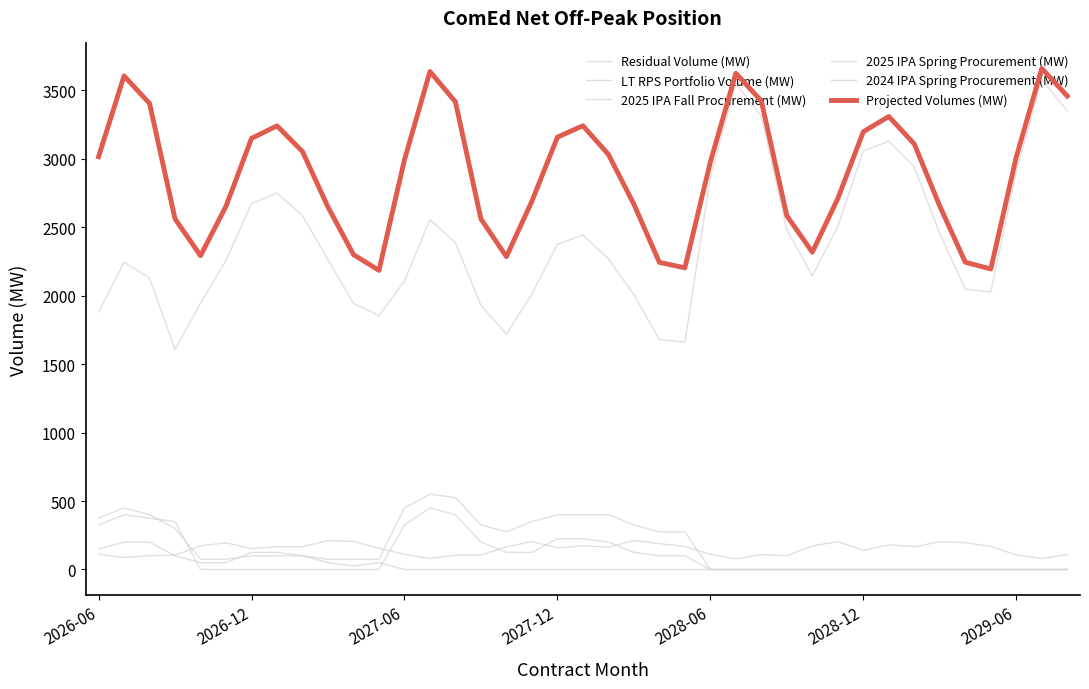

How many values in the Residual Volume (MW) series exceed 2269?

20